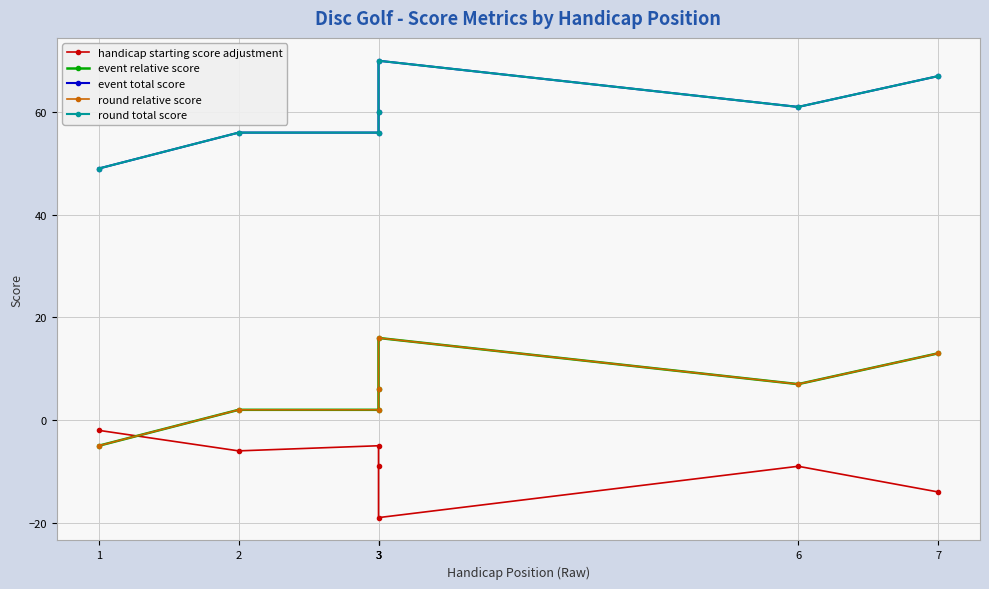

How many lines are shown in the chart?

5